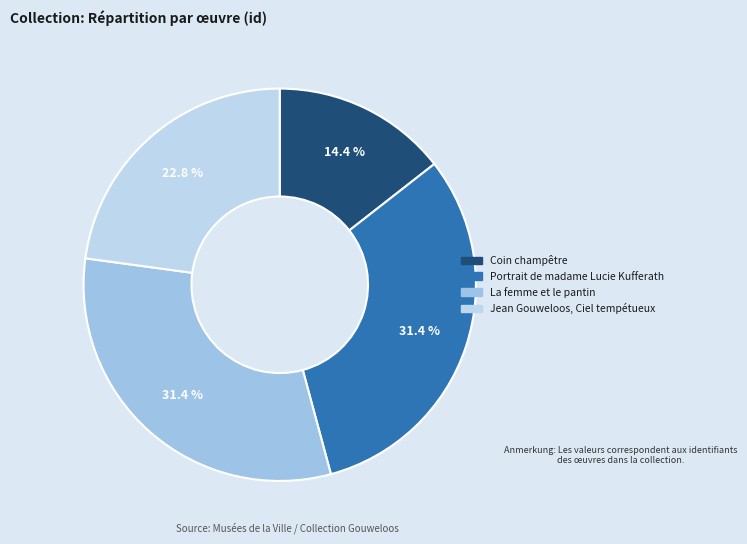

Combined, what portion of the pie is Coin champêtre and Portrait de madame Lucie Kufferath?

45.8%